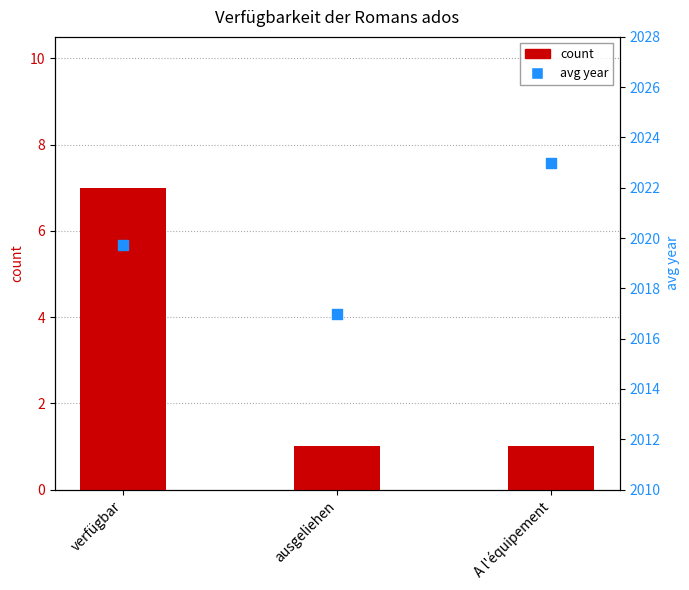

Which series has the widest spread of Y values?

count